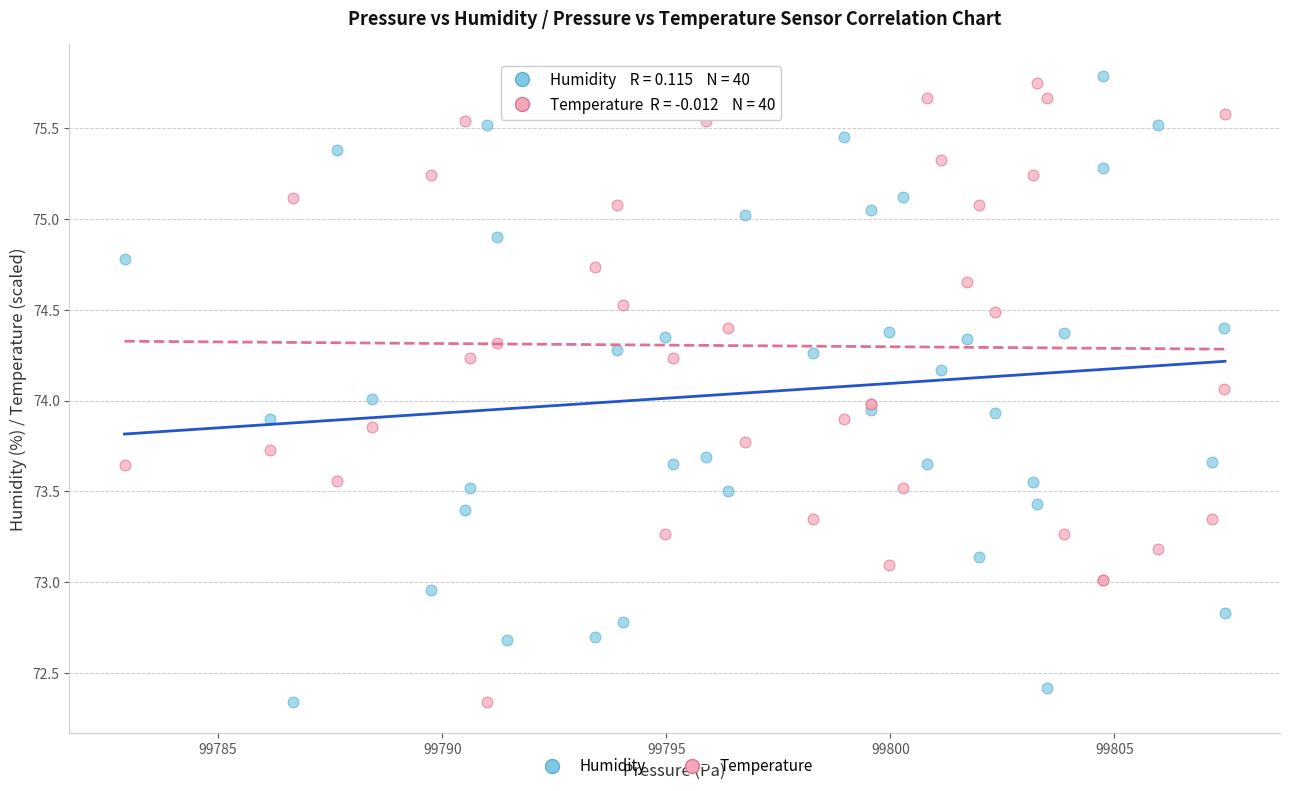

What is the X range (max minus min) for the scatter plot?

24.6